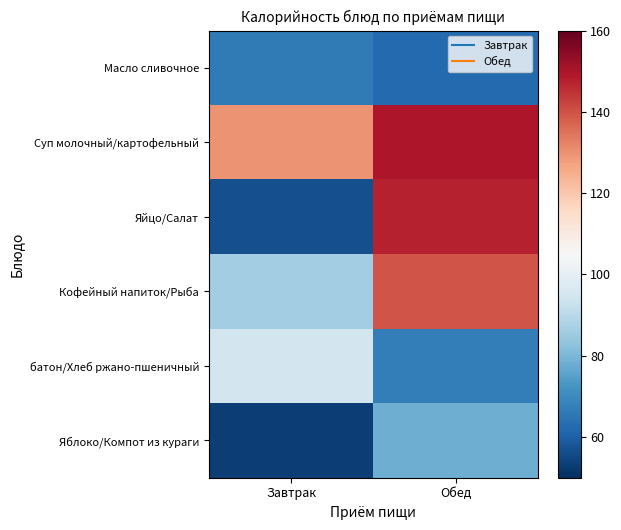

Reading right to left, transcribe all the data shown in this chart.

Масло сливочное: Обед=62.4	Завтрак=66.1
Суп молочный/картофельный: Обед=149.5	Завтрак=129.9
Яйцо/Салат: Обед=147.3	Завтрак=56.6
Кофейный напиток/Рыба: Обед=139.4	Завтрак=86.0
батон/Хлеб ржано-пшеничный: Обед=66.9	Завтрак=95.0
Яблоко/Компот из кураги: Обед=78.2	Завтрак=53.3